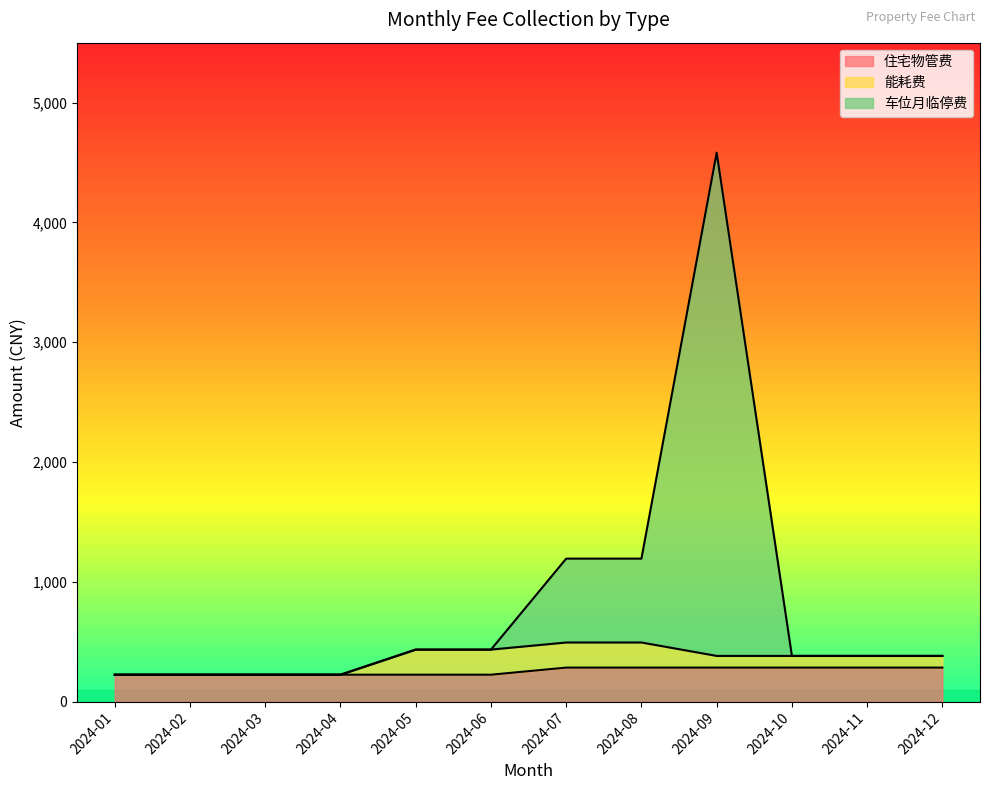

Which category has the highest value across all series?

2024-09